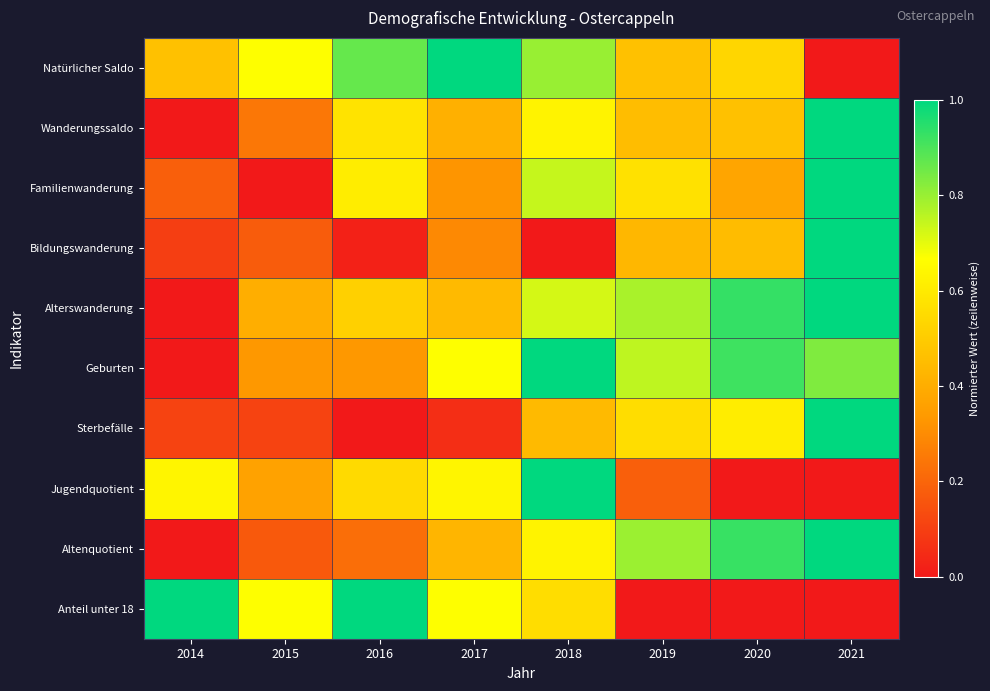

Reading left to right, list all the values displayed in this chart.

Natürlicher Saldo: 2014=0.5	2015=0.7	2016=0.9	2017=1.0	2018=0.8	2019=0.5	2020=0.5	2021=0.0
Wanderungssaldo: 2014=0.0	2015=0.2	2016=0.6	2017=0.4	2018=0.6	2019=0.5	2020=0.5	2021=1.0
Familienwanderung: 2014=0.2	2015=0.0	2016=0.6	2017=0.3	2018=0.7	2019=0.6	2020=0.4	2021=1.0
Bildungswanderung: 2014=0.1	2015=0.2	2016=0.0	2017=0.3	2018=0.0	2019=0.4	2020=0.5	2021=1.0
Alterswanderung: 2014=0.0	2015=0.4	2016=0.5	2017=0.4	2018=0.7	2019=0.8	2020=0.9	2021=1.0
Geburten: 2014=0.0	2015=0.3	2016=0.3	2017=0.7	2018=1.0	2019=0.8	2020=0.9	2021=0.8
Sterbefälle: 2014=0.1	2015=0.1	2016=0.0	2017=0.1	2018=0.4	2019=0.6	2020=0.6	2021=1.0
Jugendquotient: 2014=0.6	2015=0.4	2016=0.5	2017=0.6	2018=1.0	2019=0.2	2020=0.0	2021=0.0
Altenquotient: 2014=0.0	2015=0.2	2016=0.2	2017=0.4	2018=0.6	2019=0.8	2020=0.9	2021=1.0
Anteil unter 18: 2014=1.0	2015=0.7	2016=1.0	2017=0.7	2018=0.6	2019=0.0	2020=0.0	2021=0.0